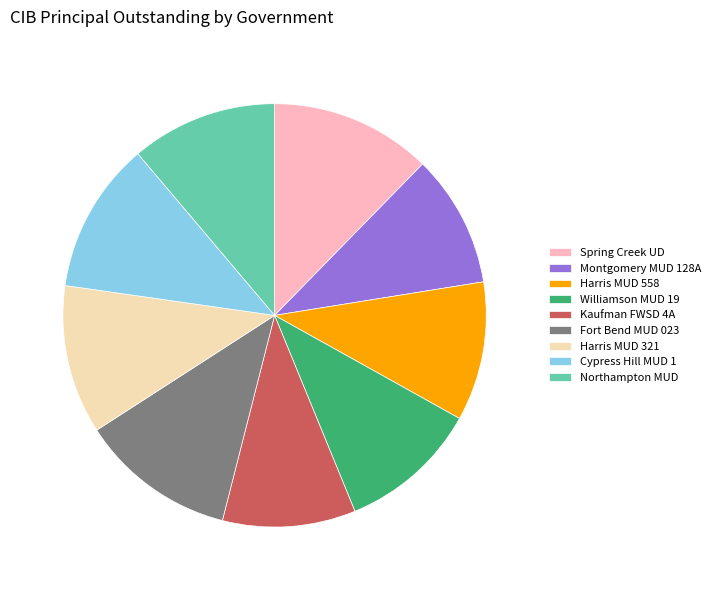

Is the sum of Williamson MUD 19 and Montgomery MUD 128A greater than half?

No